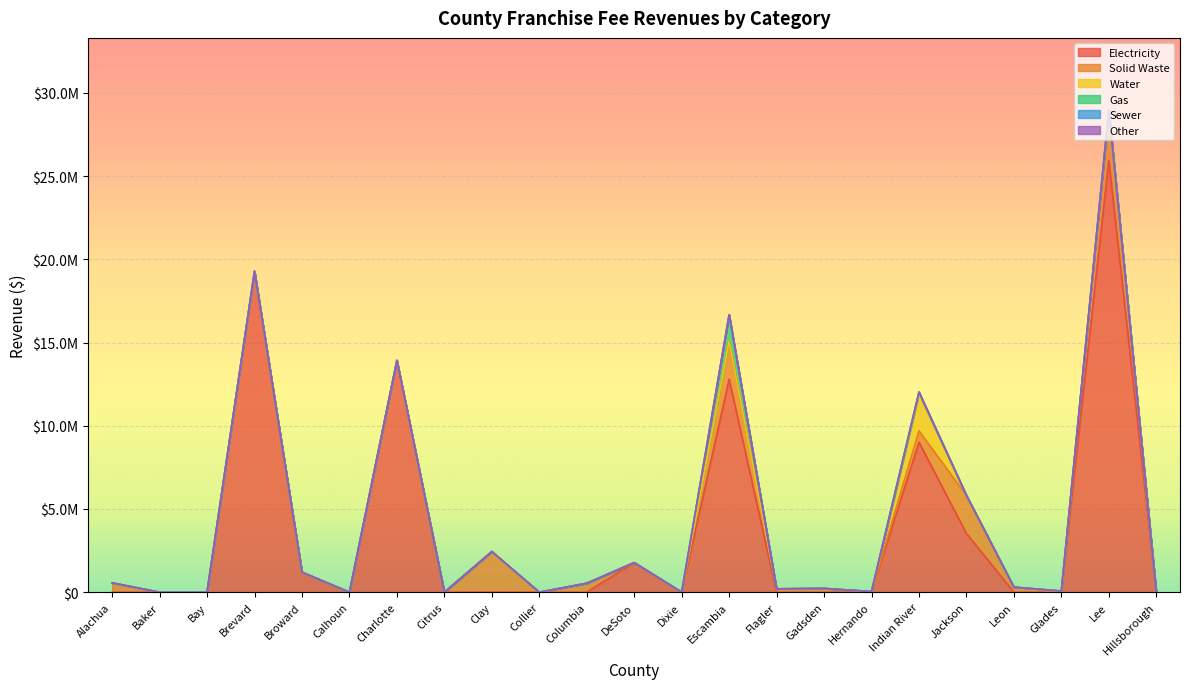

List the series in order of their peak value, lowest first.

Other, Sewer, Gas, Water, Solid Waste, Electricity